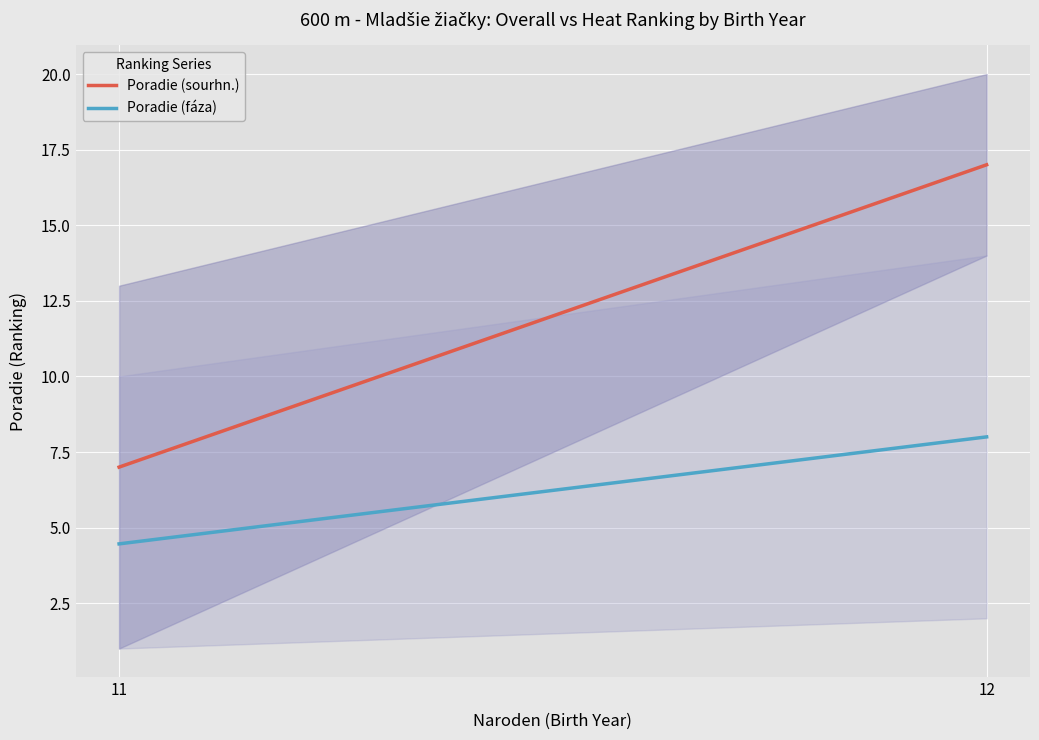

List the series in order of their overall mean, lowest first.

Poradie (fáza), Poradie (sourhn.)